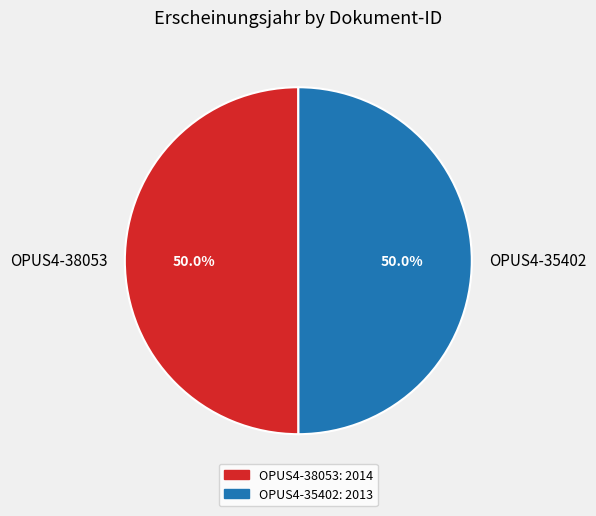

The OPUS4-38053 slice represents 50% of the pie. True or false?

True